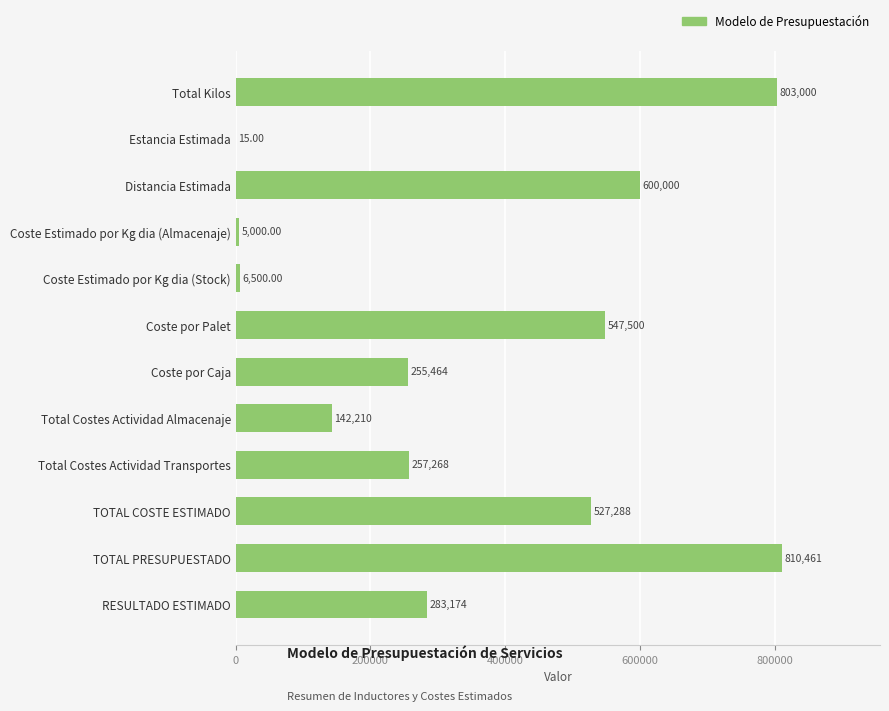

At which label is the value closest to 405238?

TOTAL COSTE ESTIMADO